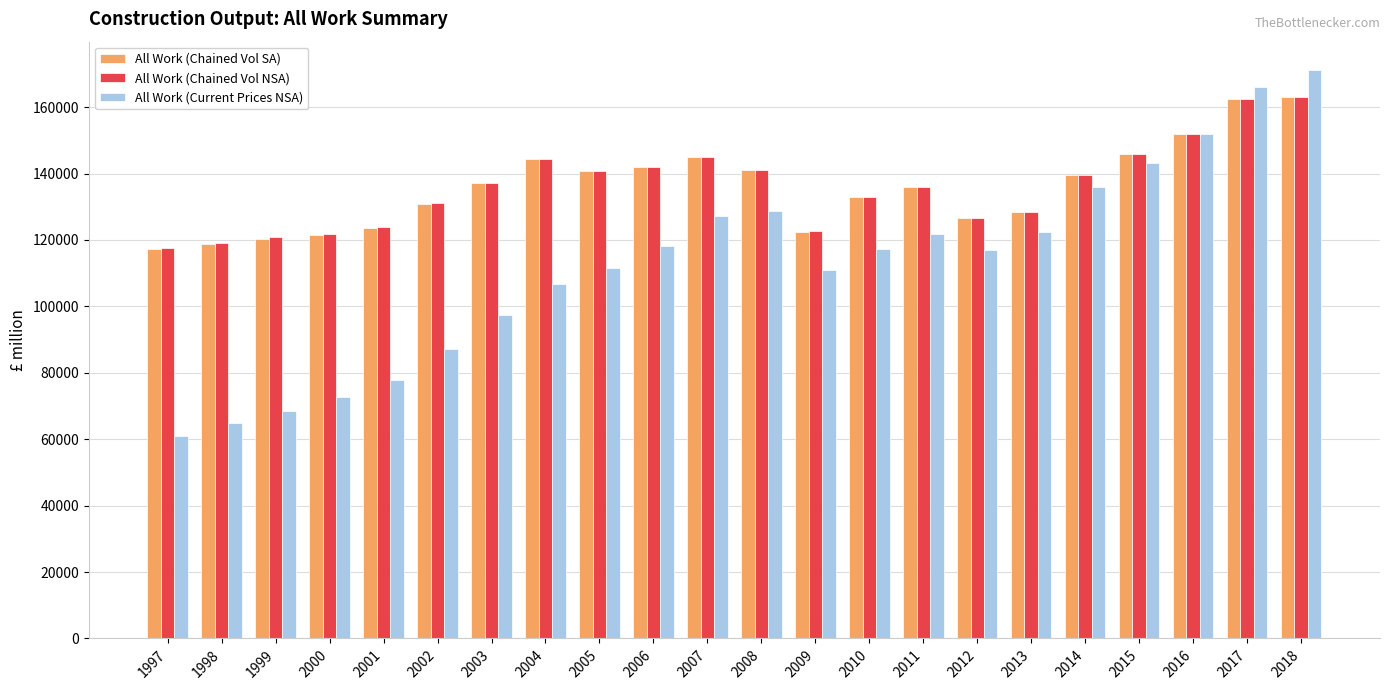

What is the spread (max minus min) of values at 1999?

52173